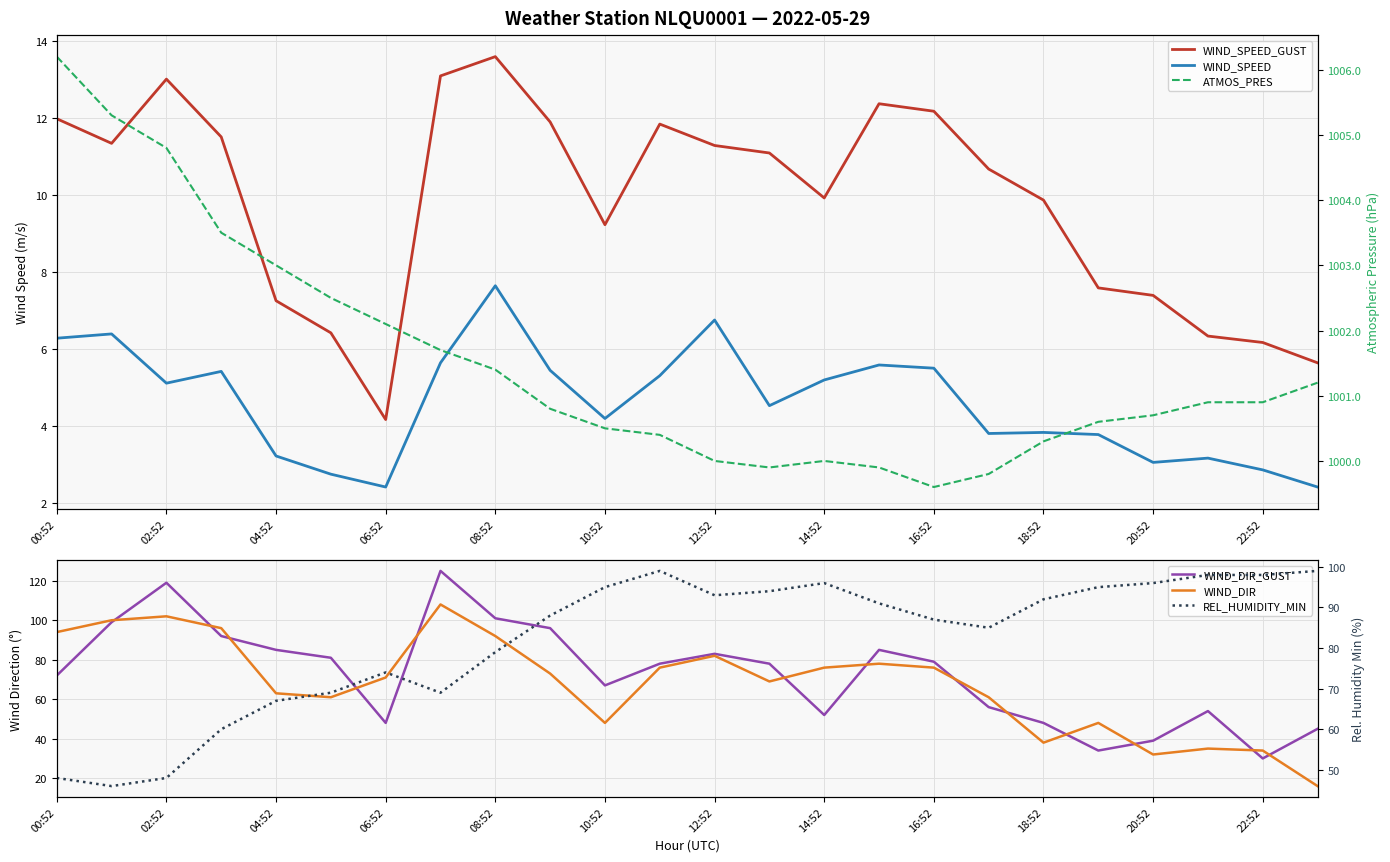

At which category does the chart reach its peak across all series?

00:52